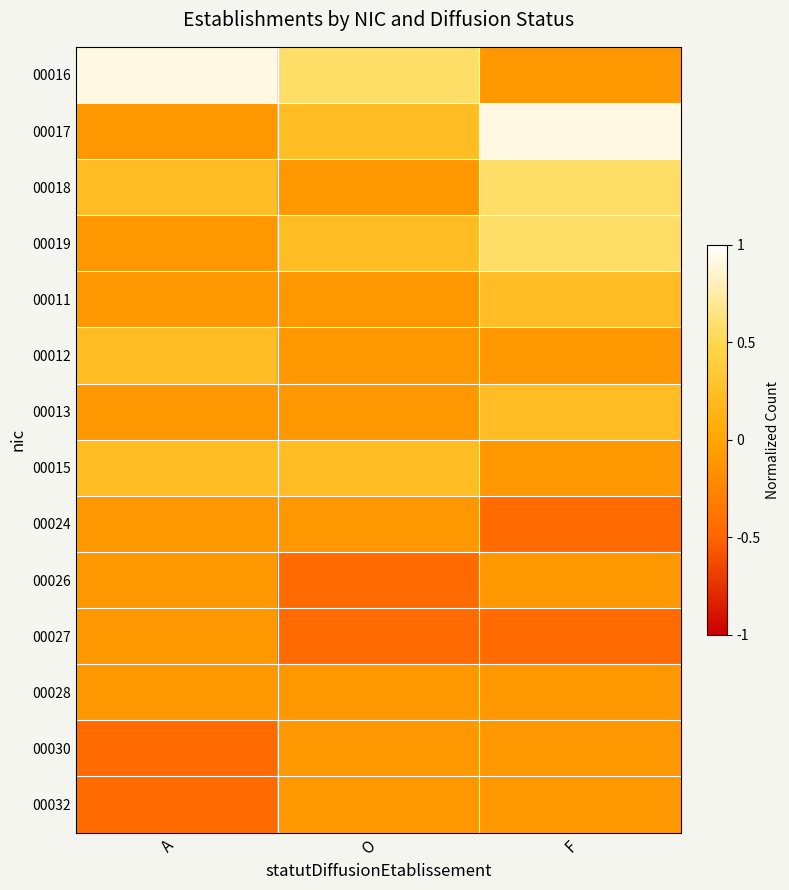

Reading left to right, what are all the values shown in this chart?

00016: A=0.9	O=0.6	F=-0.1
00017: A=-0.1	O=0.2	F=0.9
00018: A=0.2	O=-0.1	F=0.6
00019: A=-0.1	O=0.2	F=0.6
00011: A=-0.1	O=-0.1	F=0.2
00012: A=0.2	O=-0.1	F=-0.1
00013: A=-0.1	O=-0.1	F=0.2
00015: A=0.2	O=0.2	F=-0.1
00024: A=-0.1	O=-0.1	F=-0.5
00026: A=-0.1	O=-0.5	F=-0.1
00027: A=-0.1	O=-0.5	F=-0.5
00028: A=-0.1	O=-0.1	F=-0.1
00030: A=-0.5	O=-0.1	F=-0.1
00032: A=-0.5	O=-0.1	F=-0.1